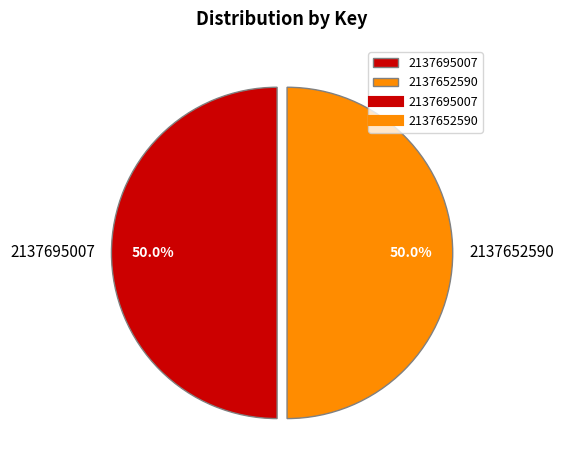

What is the ratio of the value at 2137695007 to the value at 2137652590?

1.0